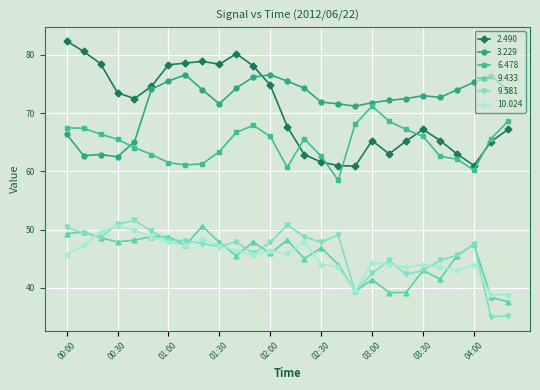

What is the value of the 9.581 point at the 10th from the left?

47.1